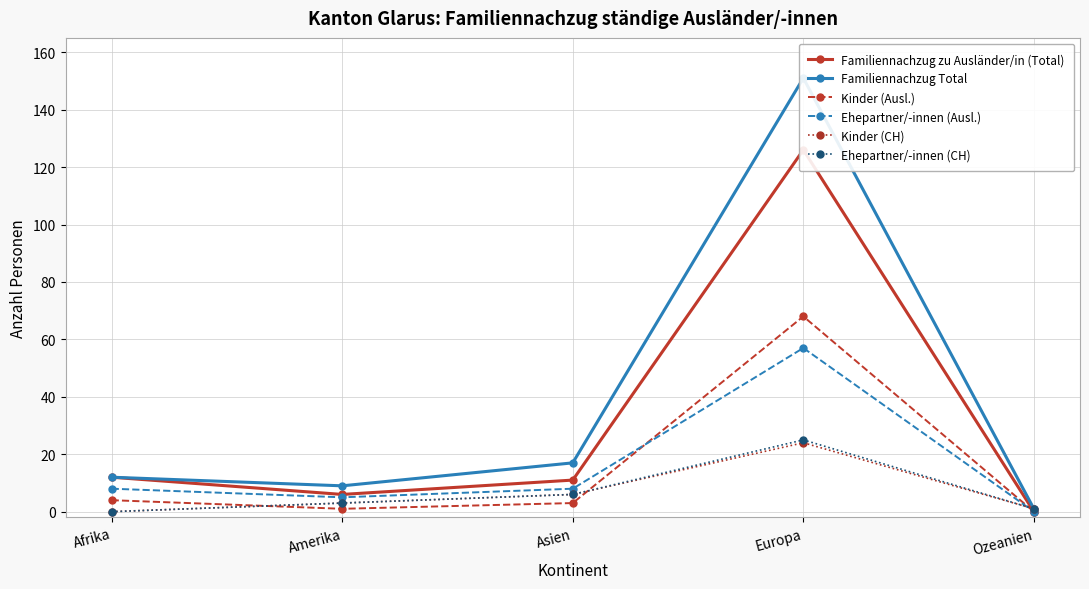

Reading right to left, transcribe all the data shown in this chart.

Familiennachzug zu Ausländer/in (Total): Ozeanien=0	Europa=126	Asien=11	Amerika=6	Afrika=12
Familiennachzug Total: Ozeanien=1	Europa=151	Asien=17	Amerika=9	Afrika=12
Kinder (Ausl.): Ozeanien=0	Europa=68	Asien=3	Amerika=1	Afrika=4
Ehepartner/-innen (Ausl.): Ozeanien=0	Europa=57	Asien=8	Amerika=5	Afrika=8
Kinder (CH): Ozeanien=1	Europa=24	Asien=6	Amerika=3	Afrika=0
Ehepartner/-innen (CH): Ozeanien=1	Europa=25	Asien=6	Amerika=3	Afrika=0